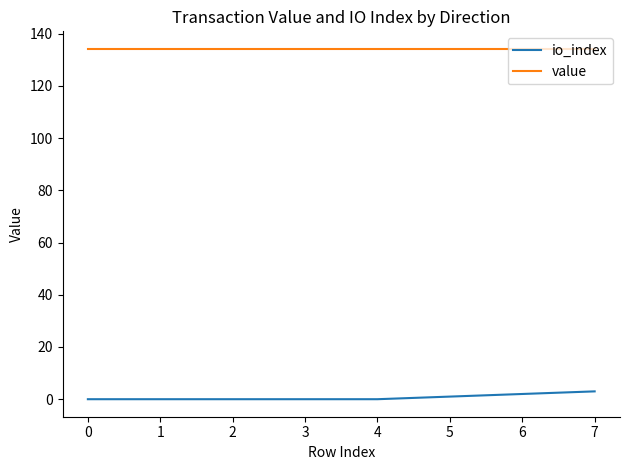

Reading right to left, extract all data points from this chart.

io_index: 3.0	2.0	1.0	0.0	0.0	0.0	0.0	0.0
value: 134.2	134.2	134.2	134.2	134.2	134.2	134.2	134.2